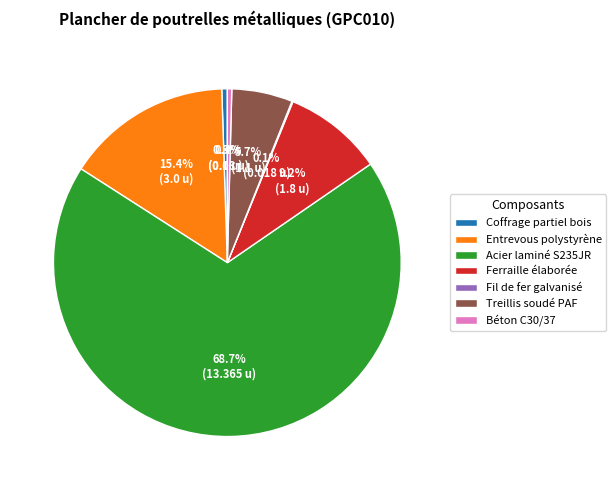

The Ferraille élaborée slice represents 9% of the pie. True or false?

True